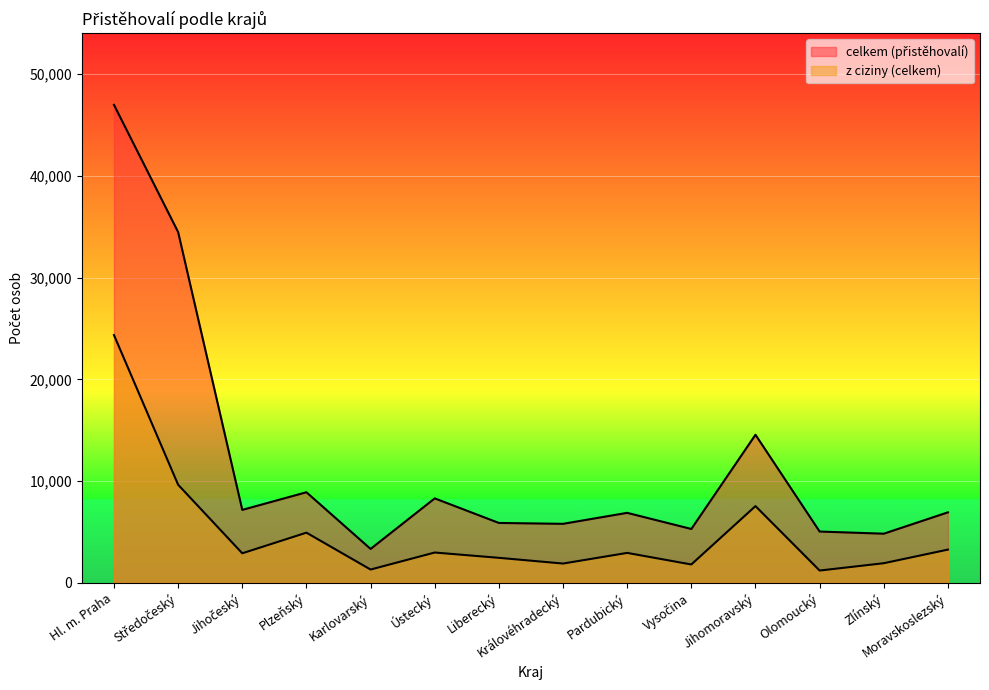

True or false: celkem (přistěhovalí) and z ciziny (celkem) cross at least once.

False